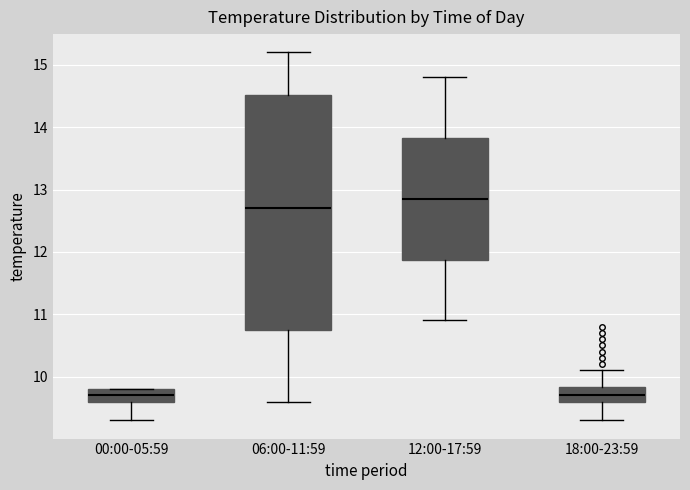

Reading left to right, transcribe this box plot: for each box, give where its median line is, the range the box spans, and where its two whiskers end, as read against the y-axis. The values are not printed on the chart, so give them approximately, as read against the axis.

00:00-05:59: median 9.7, box 9.6 to 9.8, whiskers 9.3 to 9.8
06:00-11:59: median 12.7, box 10.8 to 14.5, whiskers 9.6 to 15.2
12:00-17:59: median 12.9, box 11.9 to 13.8, whiskers 10.9 to 14.8
18:00-23:59: median 9.7, box 9.6 to 9.8, whiskers 9.3 to 10.1